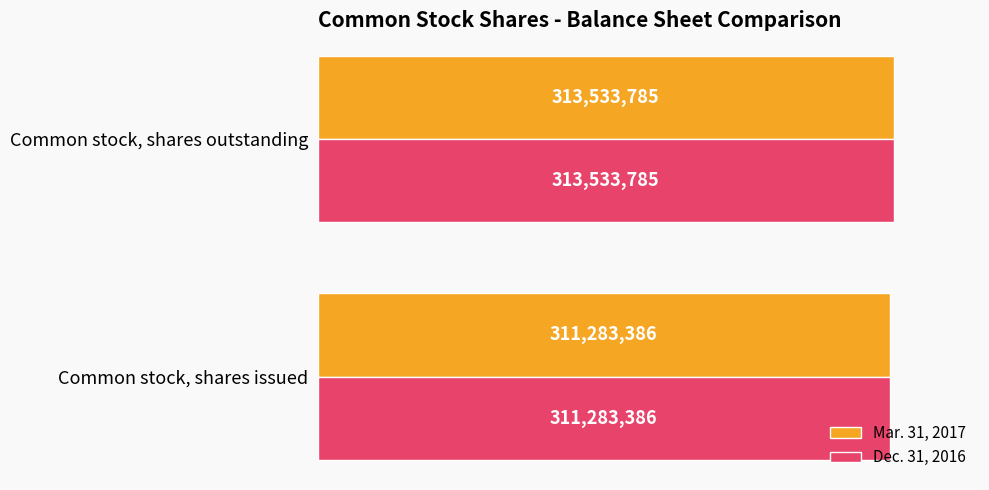

What are all the series names shown in the legend?

Mar. 31, 2017, Dec. 31, 2016